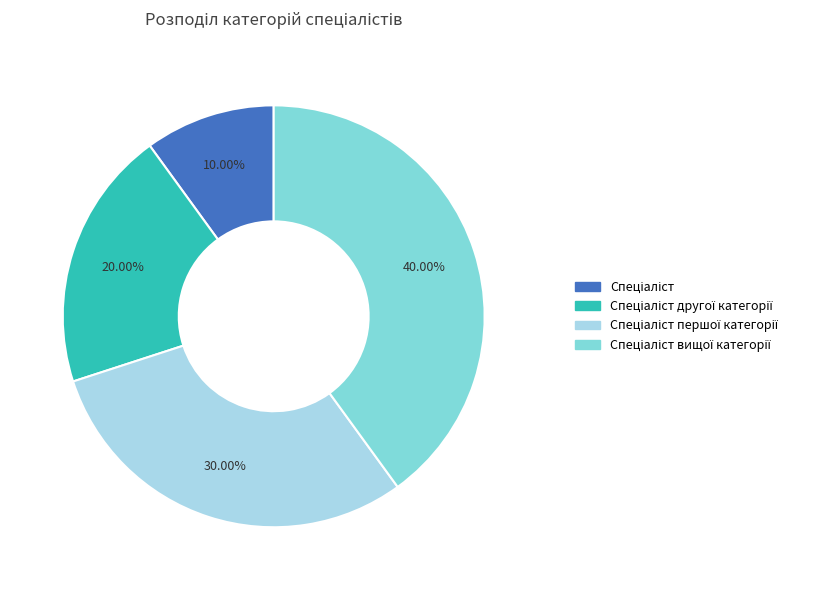

How many segments does this pie chart have?

4